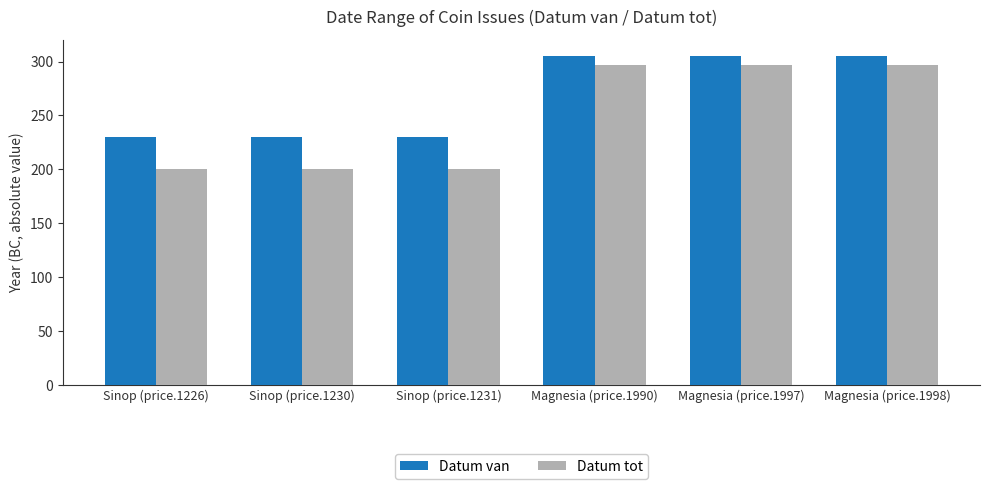

The Datum van series shows 230 at Sinop (price.1230). True or false?

True